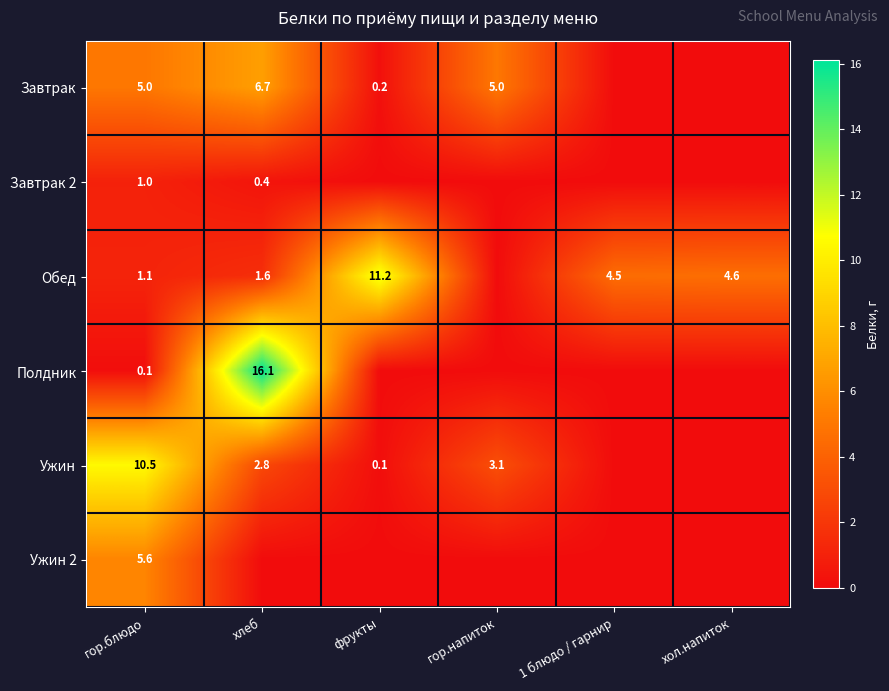

The Обед series shows 4.6 at хол.напиток. True or false?

True